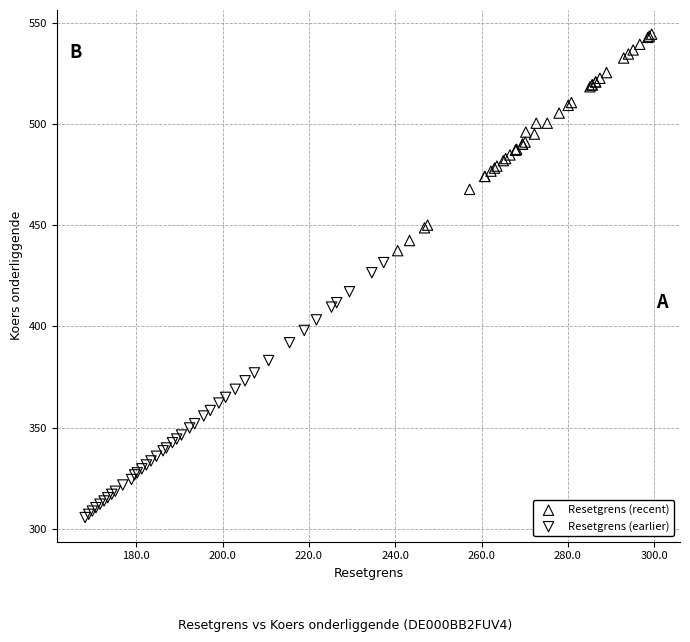

Which series reaches the minimum Y coordinate?

Resetgrens (earlier)